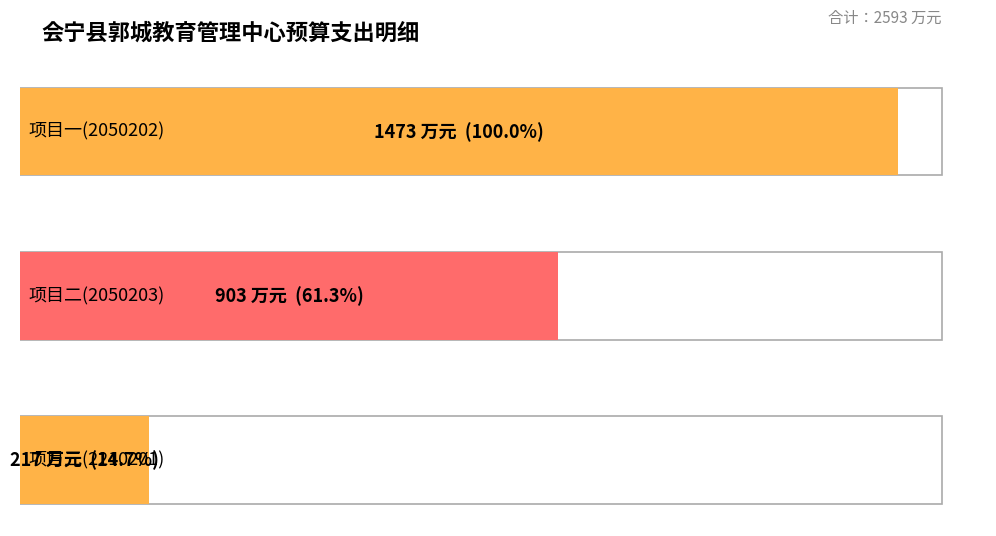

What is the ratio of the value at 2210201 to the value at 2050203?

0.2